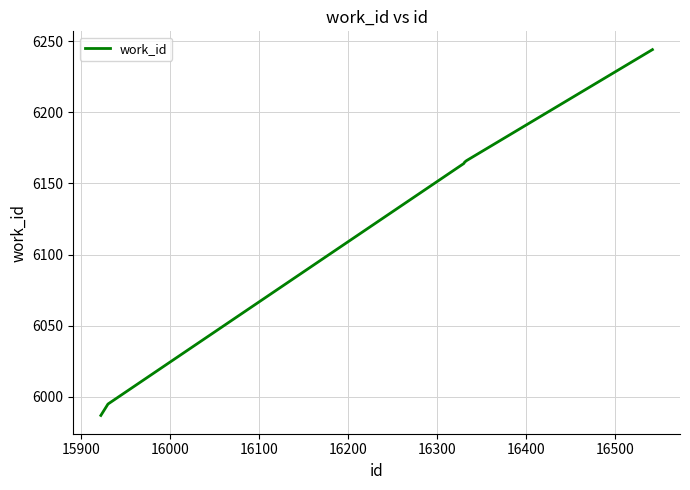

Is this an area chart (filled region under the line)?

No